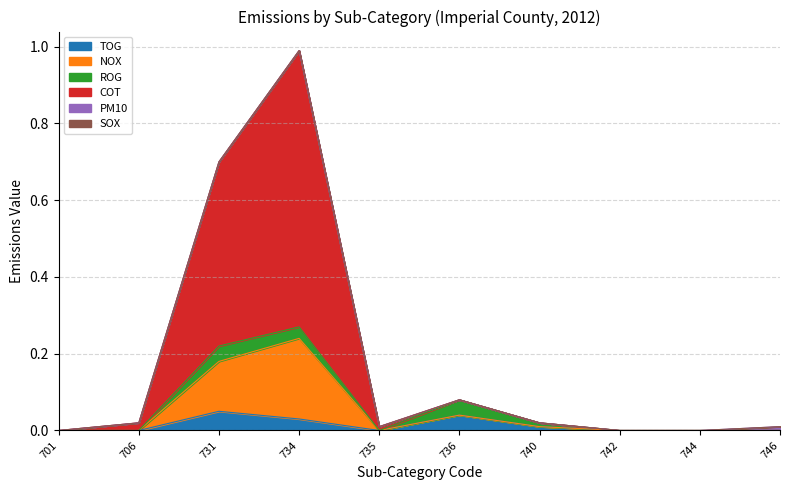

At which category is the sum across all series the highest?

734